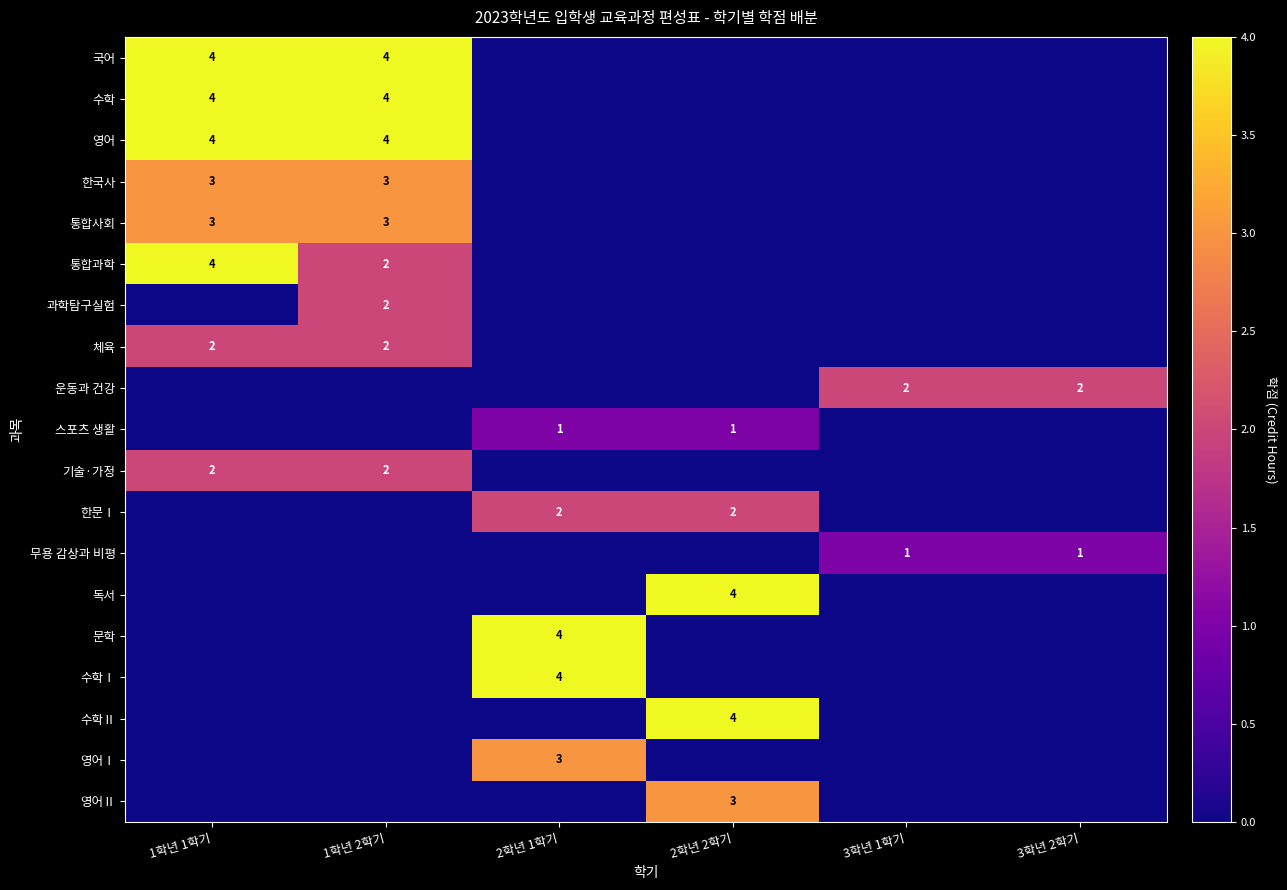

Which category has the highest value across all series?

1학년 1학기